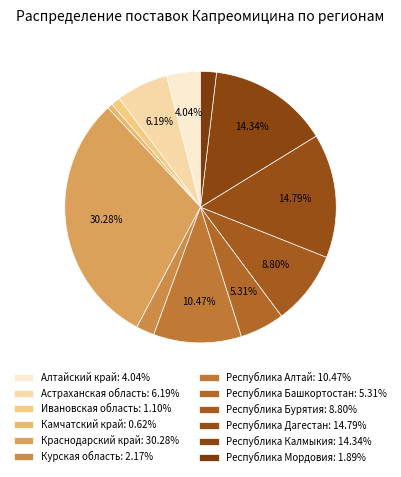

To the nearest percent, what percentage of the pie is Республика Дагестан?

15%